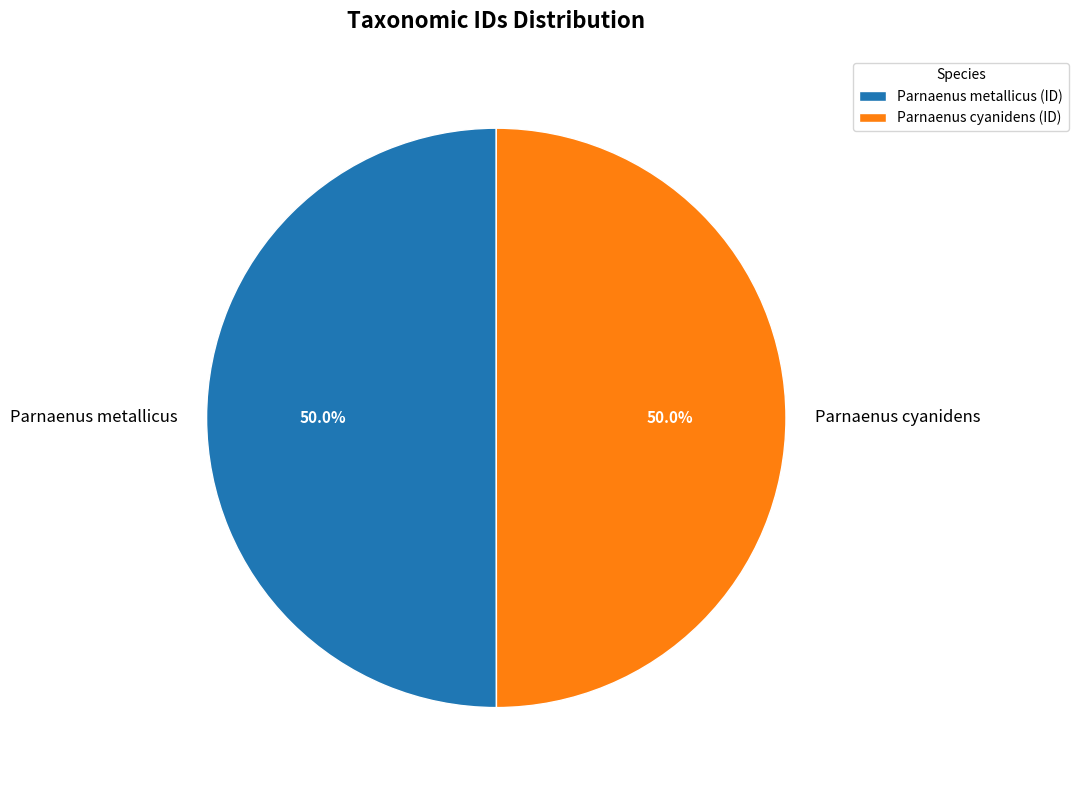

What is the ratio of the value at Parnaenus metallicus to the value at Parnaenus cyanidens?

1.0